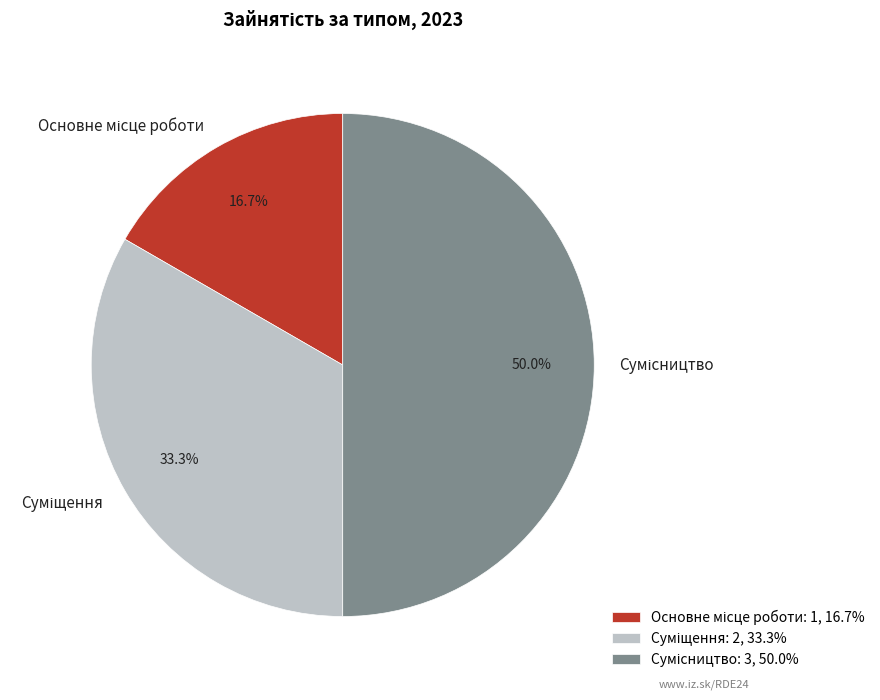

How many slices are in this pie chart?

3